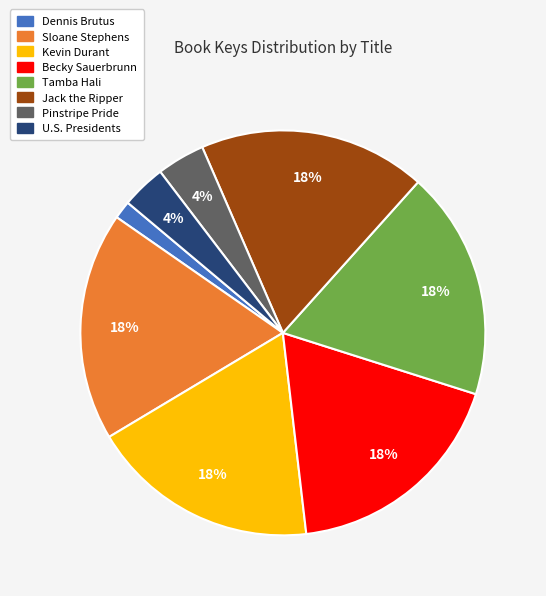

To the nearest percent, what percentage of the pie is Sloane Stephens?

18%